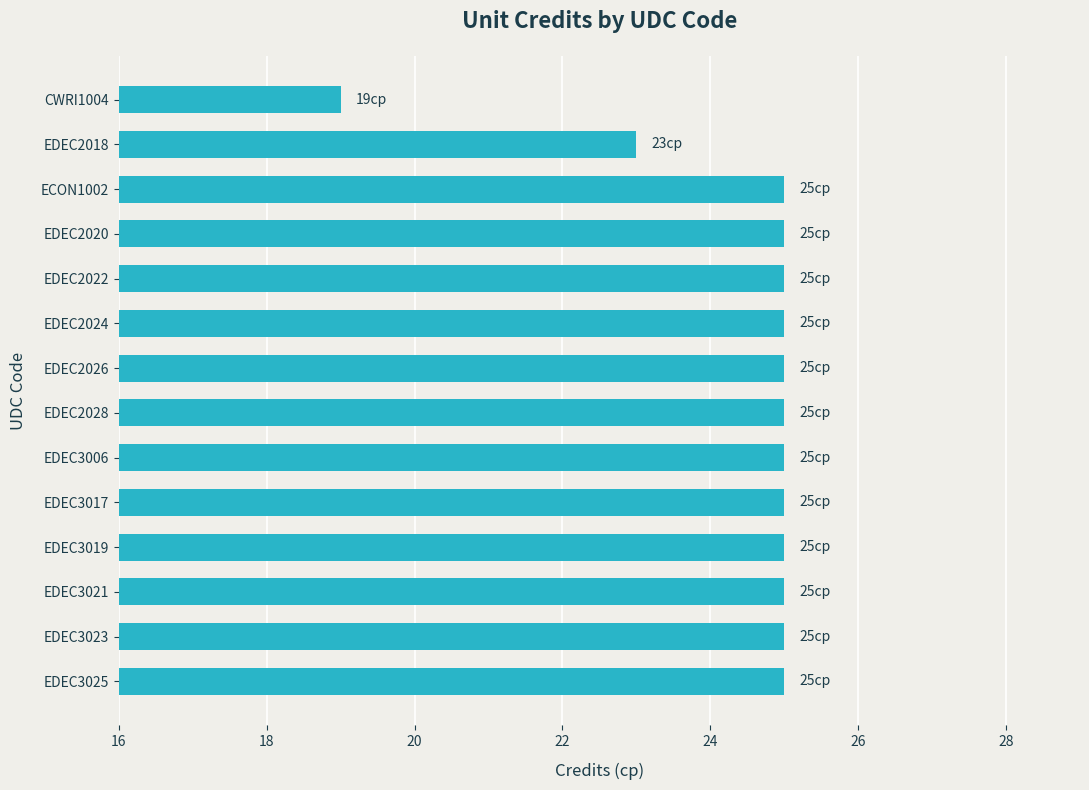

Approximately how many times larger is the value at EDEC3006 compared to EDEC3019?

1.0